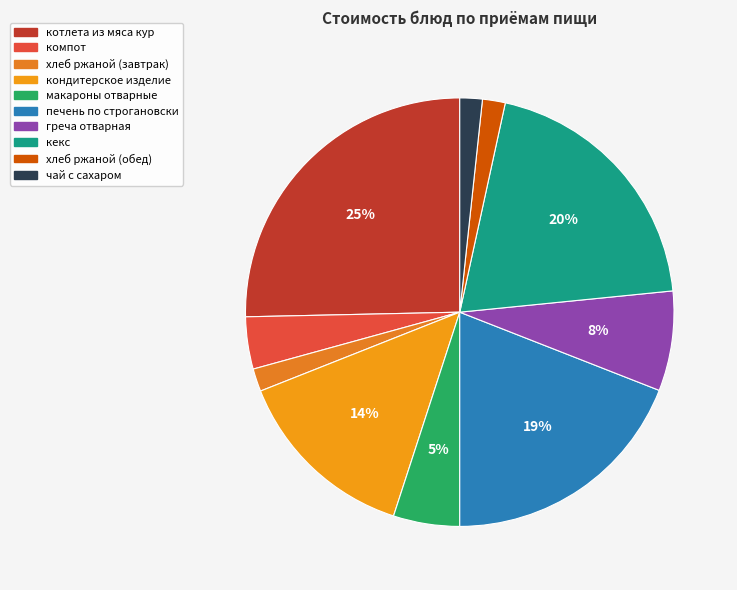

Which category has the biggest portion of the pie?

котлета из мяса кур